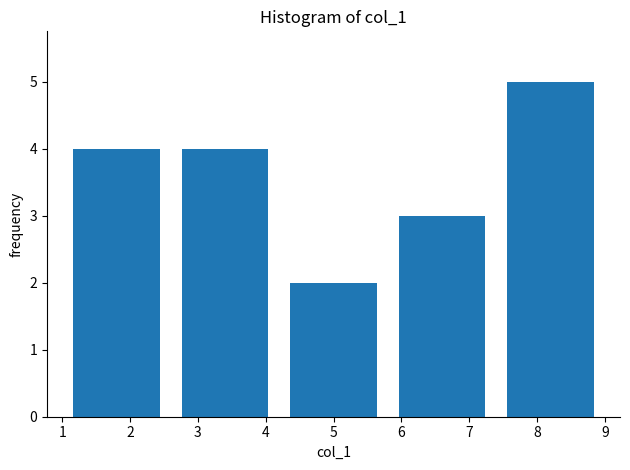

Reading left to right, list every bar in this chart as the range it spans on the x-axis followed by its height. The values are not printed on the chart, so give them approximately, as read against the axis.

1.0 to 2.6: 4
2.6 to 4.2: 4
4.2 to 5.8: 2
5.8 to 7.4: 3
7.4 to 9.0: 5